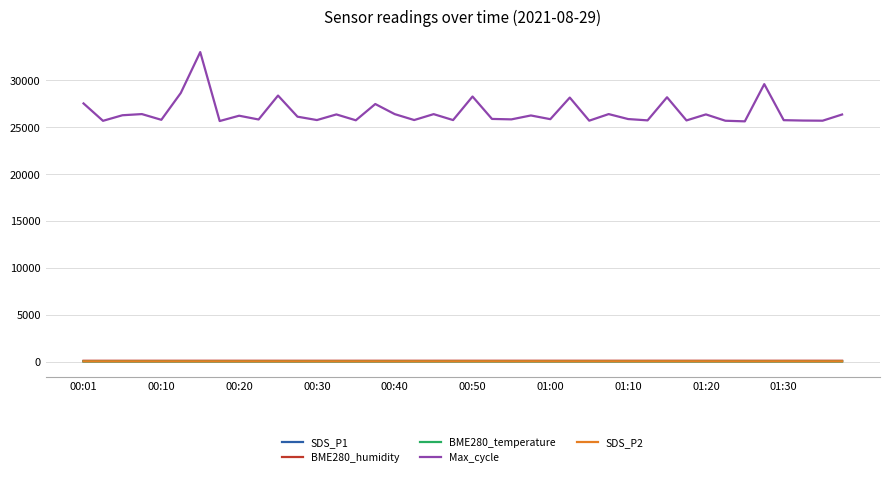

True or false: SDS_P2 and Max_cycle cross at least once.

False